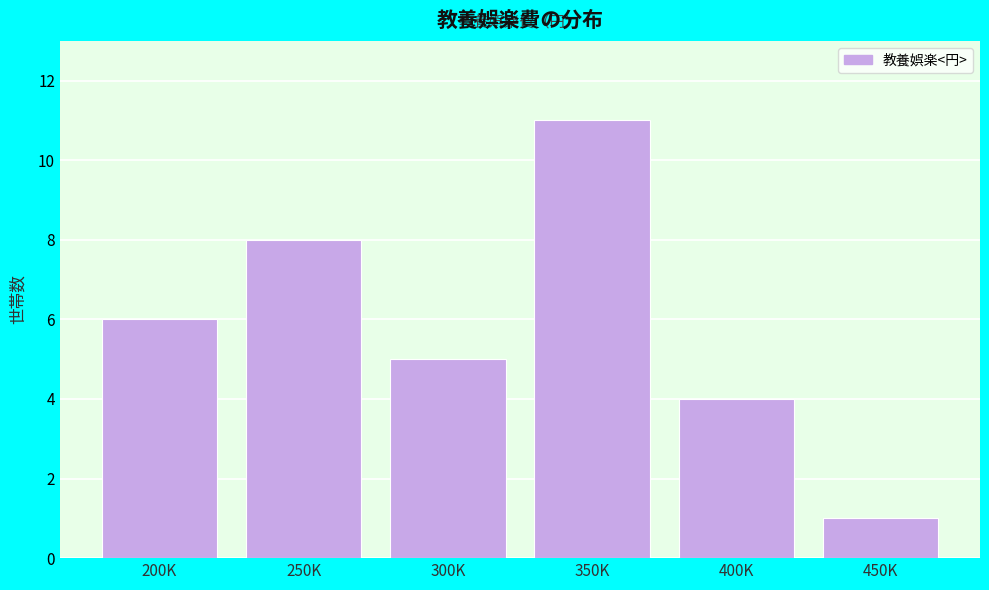

Reading left to right, what are all the values shown in this chart?

6	8	5	11	4	1